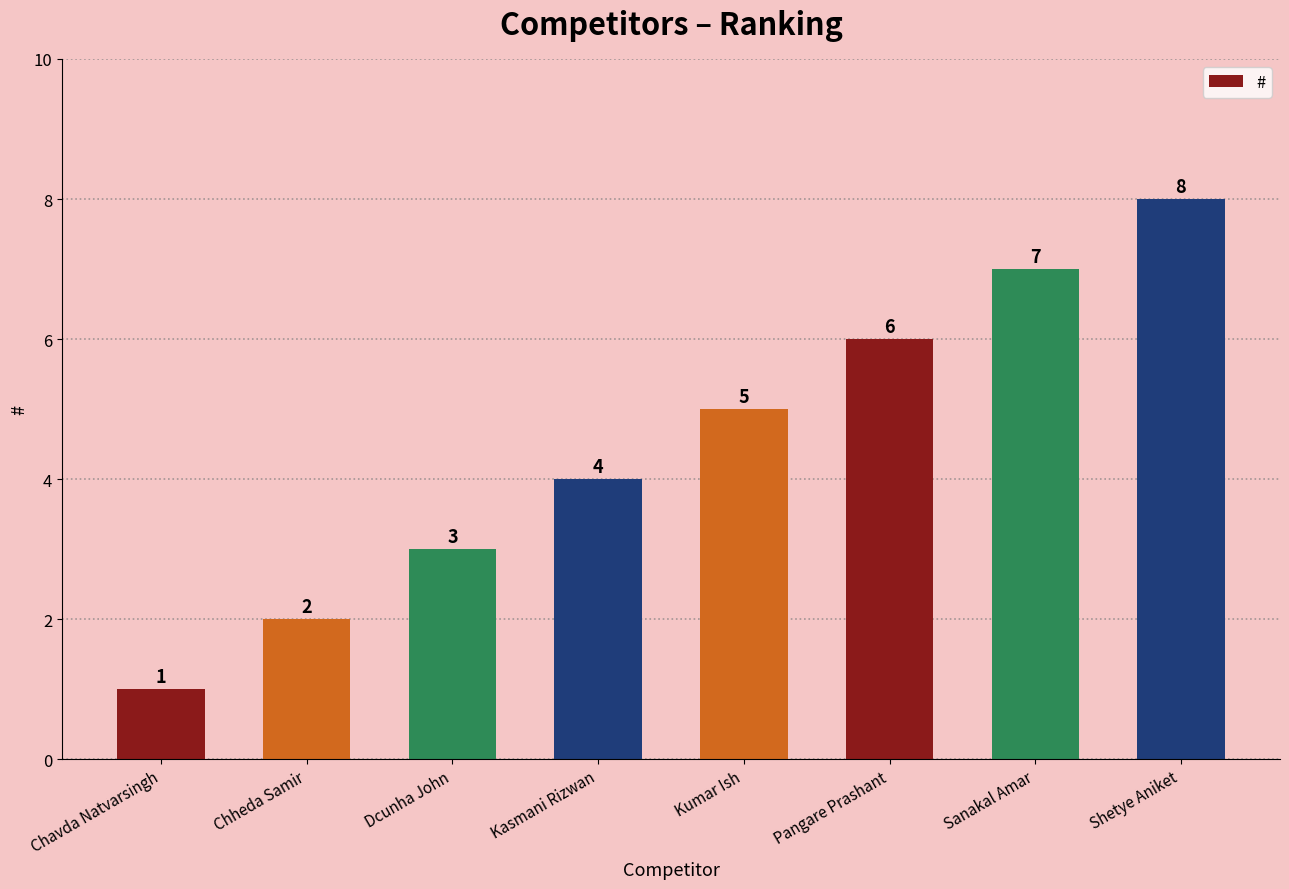

Where is the data nearest to the value 4?

Kasmani Rizwan